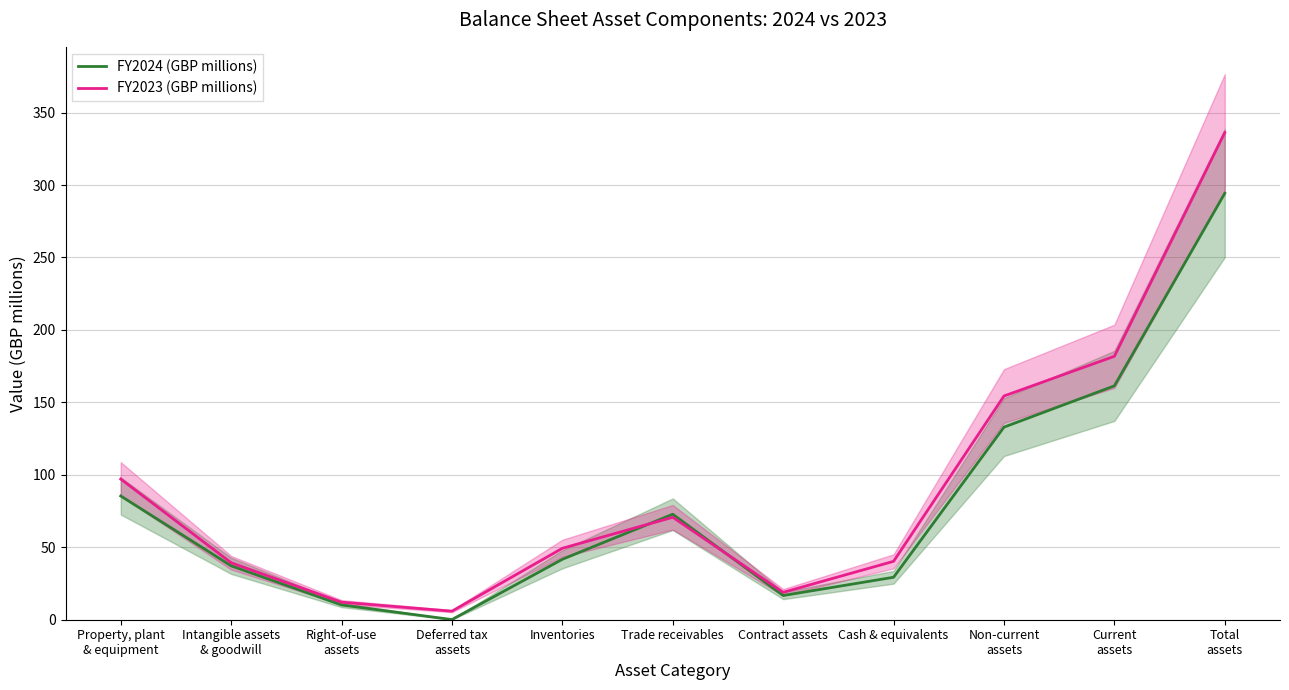

What is the difference between the maximum and minimum values in the FY2023 (GBP millions) series?

330.3